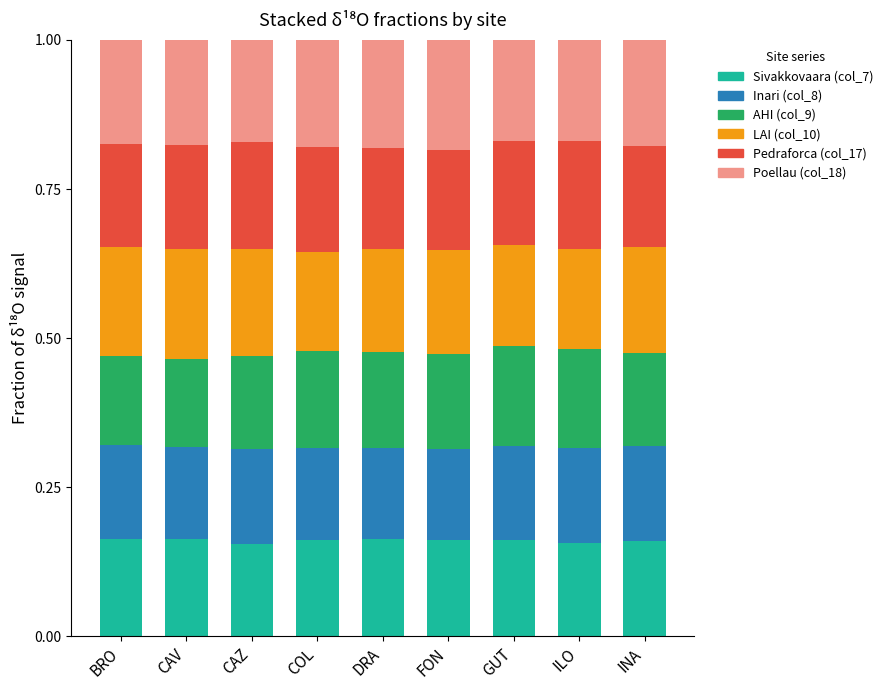

What is the total value across all series at GUT?

1.0